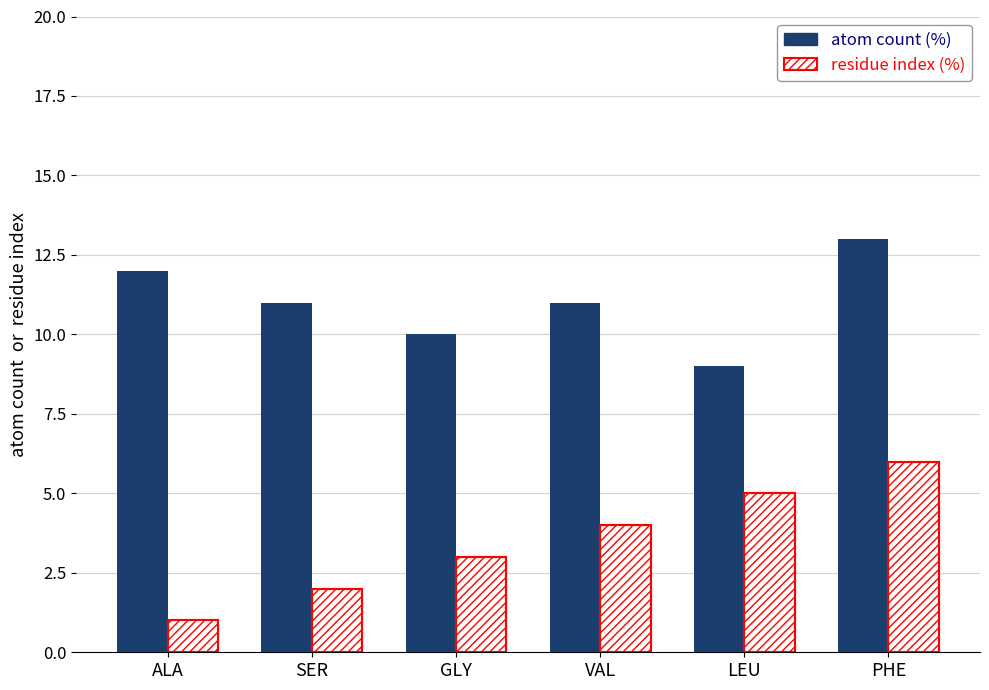

What is the label of the 2nd bar from the left?

SER